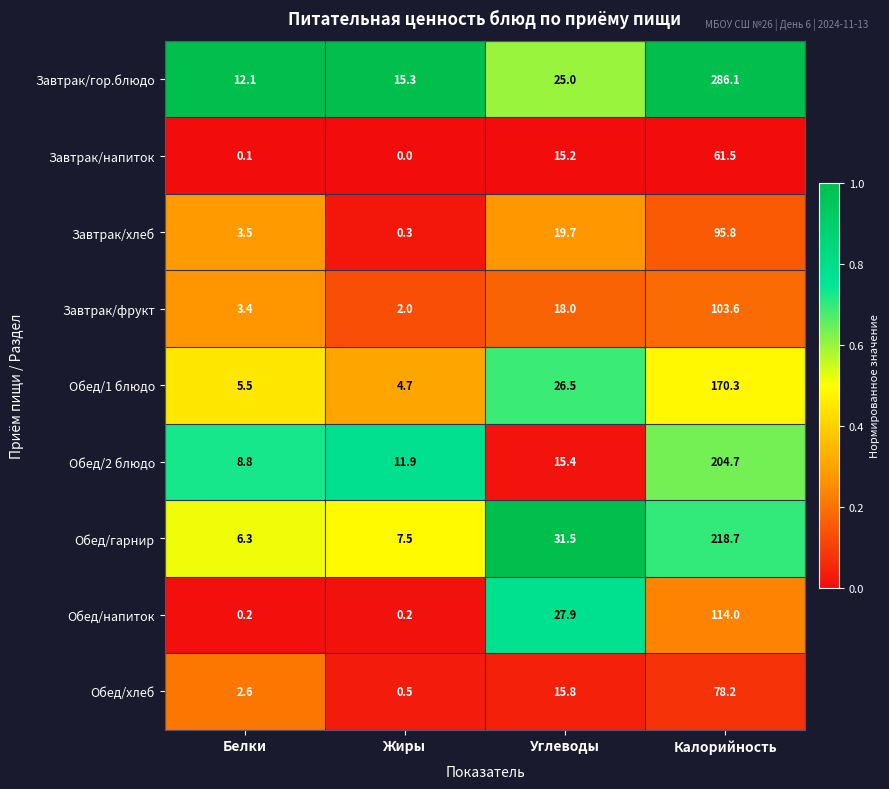

The Завтрак/фрукт series shows 3.5 at Жиры. True or false?

False